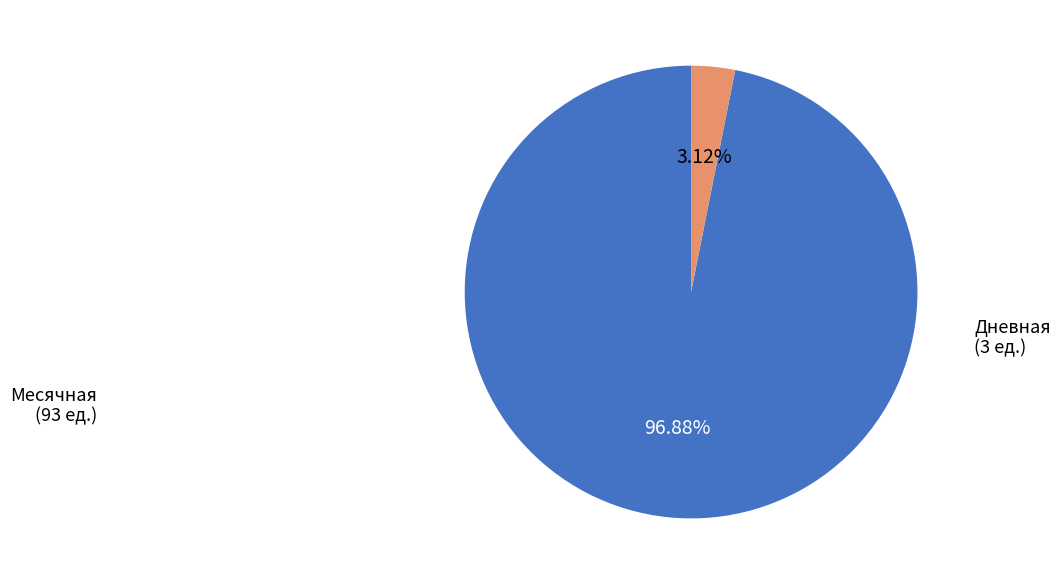

Between Месячная and Дневная, which is larger?

Месячная